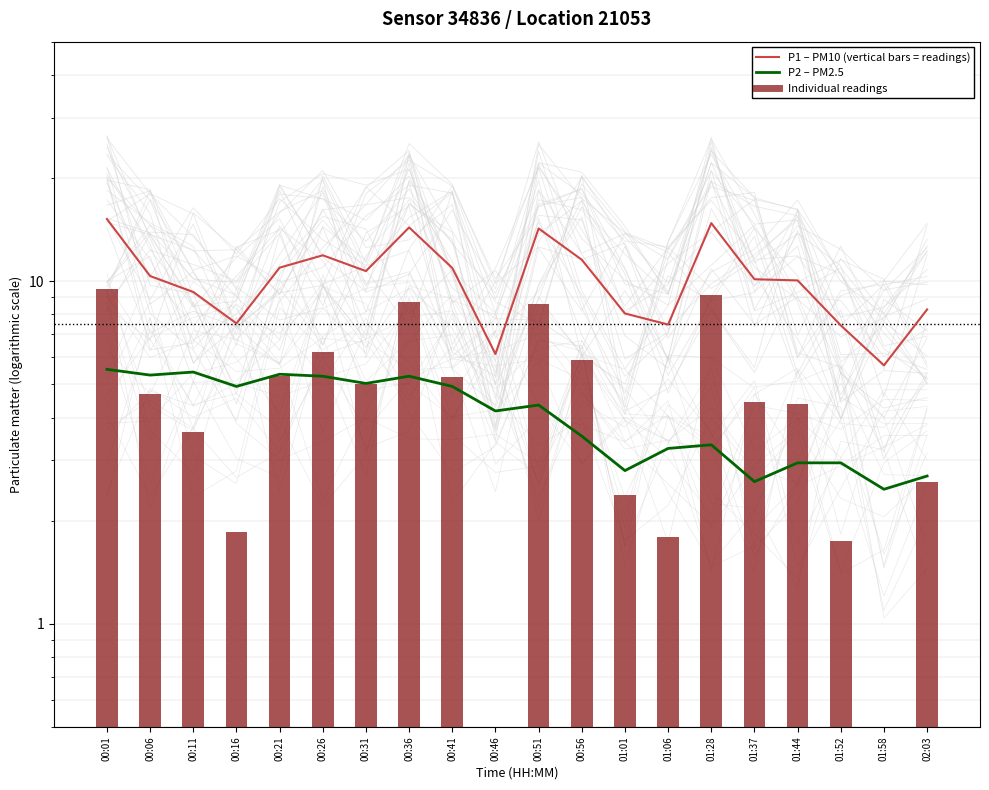

At which category does the chart reach its peak across all series?

00:01